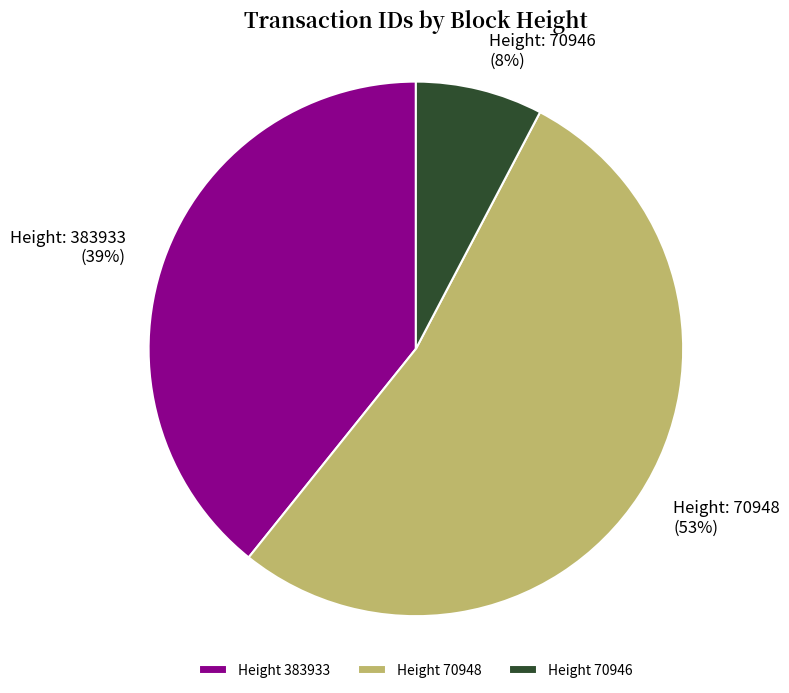

Count the number of slices in the pie.

3